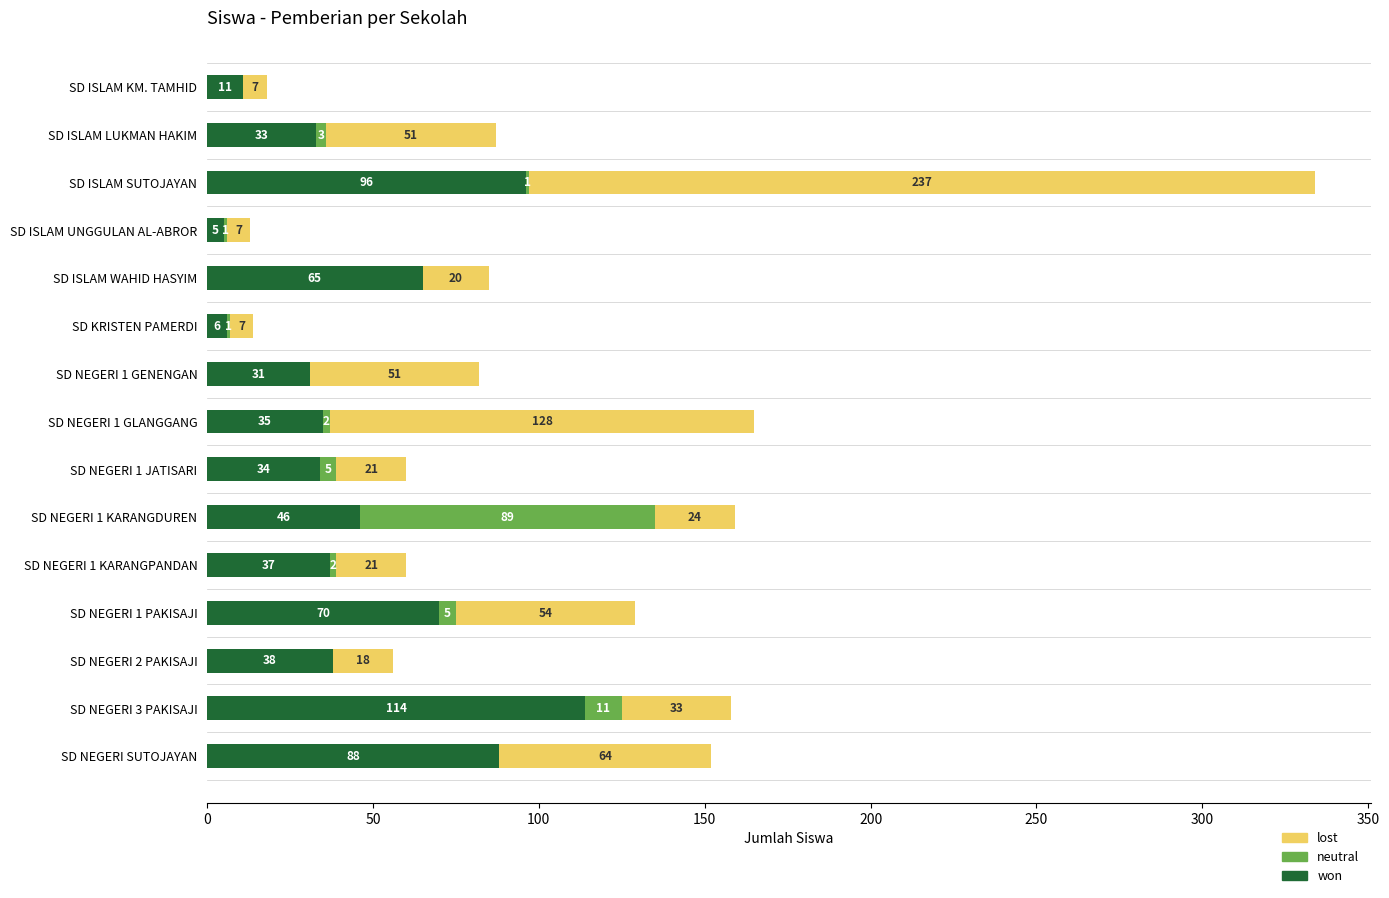

What is the total value across all series at SD ISLAM KM. TAMHID?

18